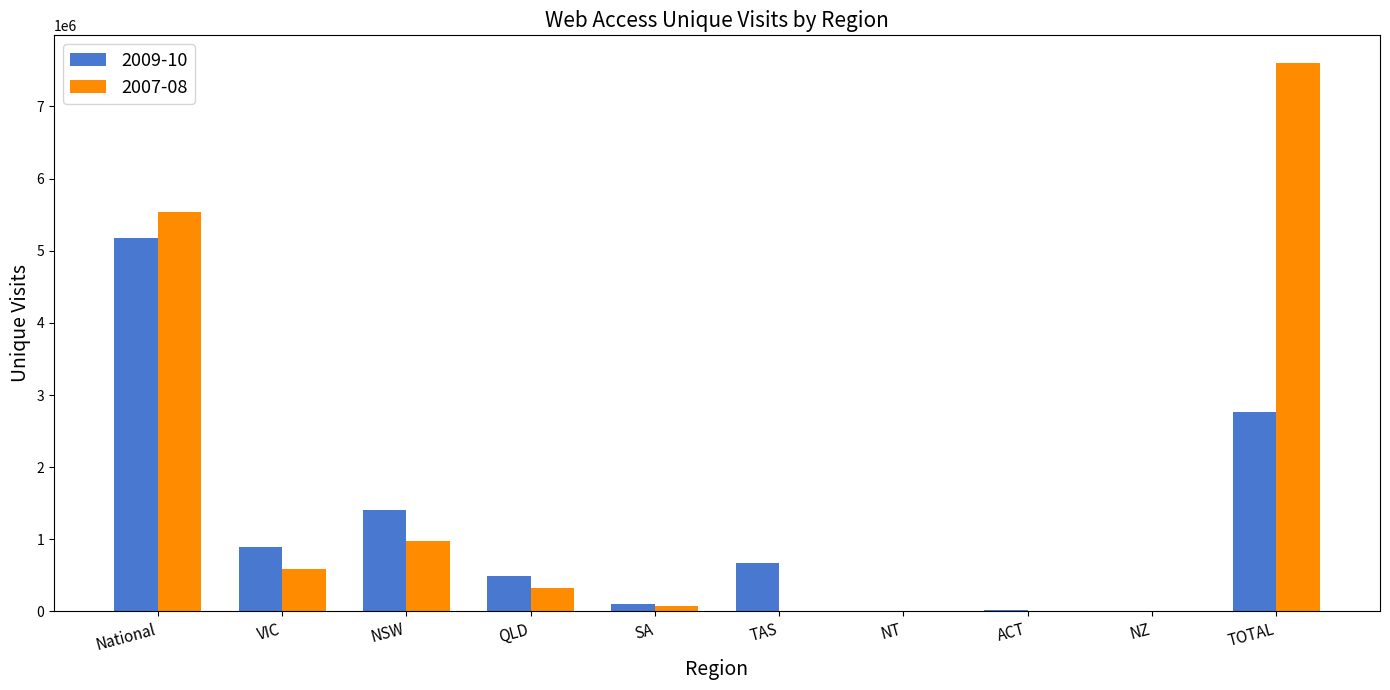

How many series are shown in this chart?

2